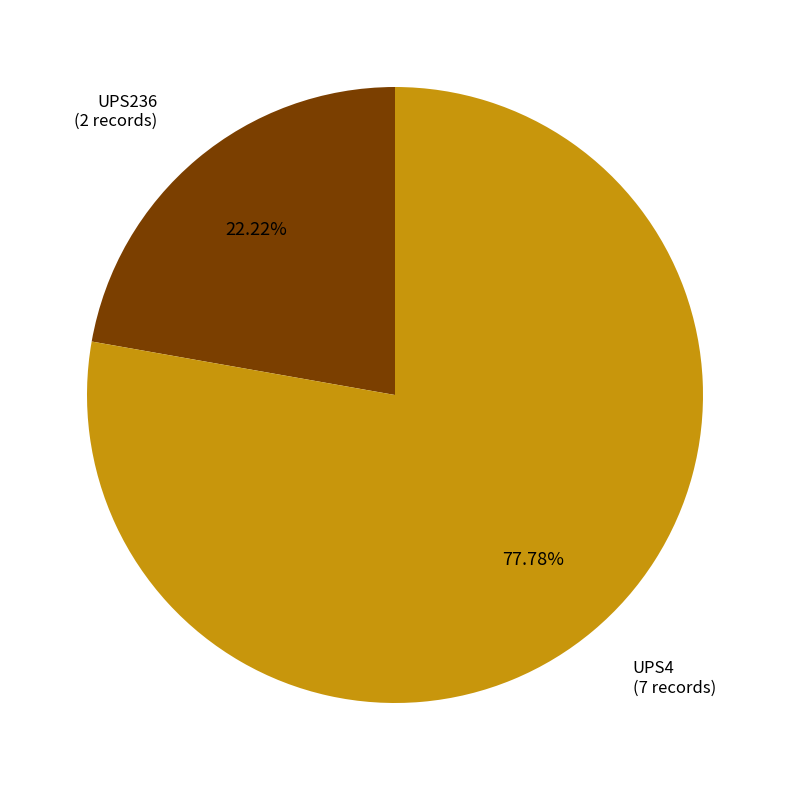

Is there any slice that represents more than half of the pie?

Yes